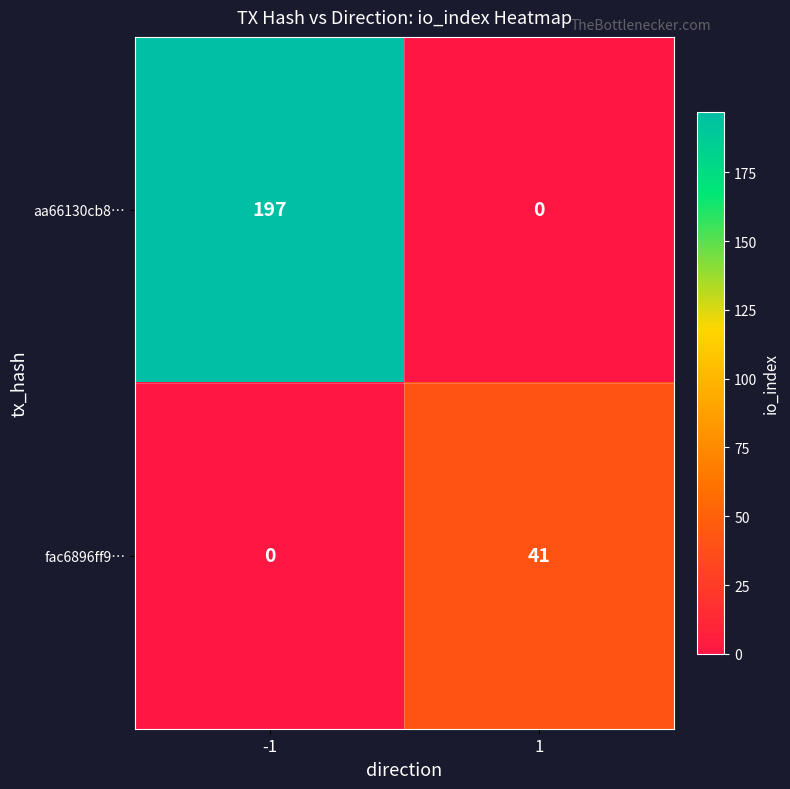

List the labels in order of aa66130cb8… value, smallest first.

1, -1